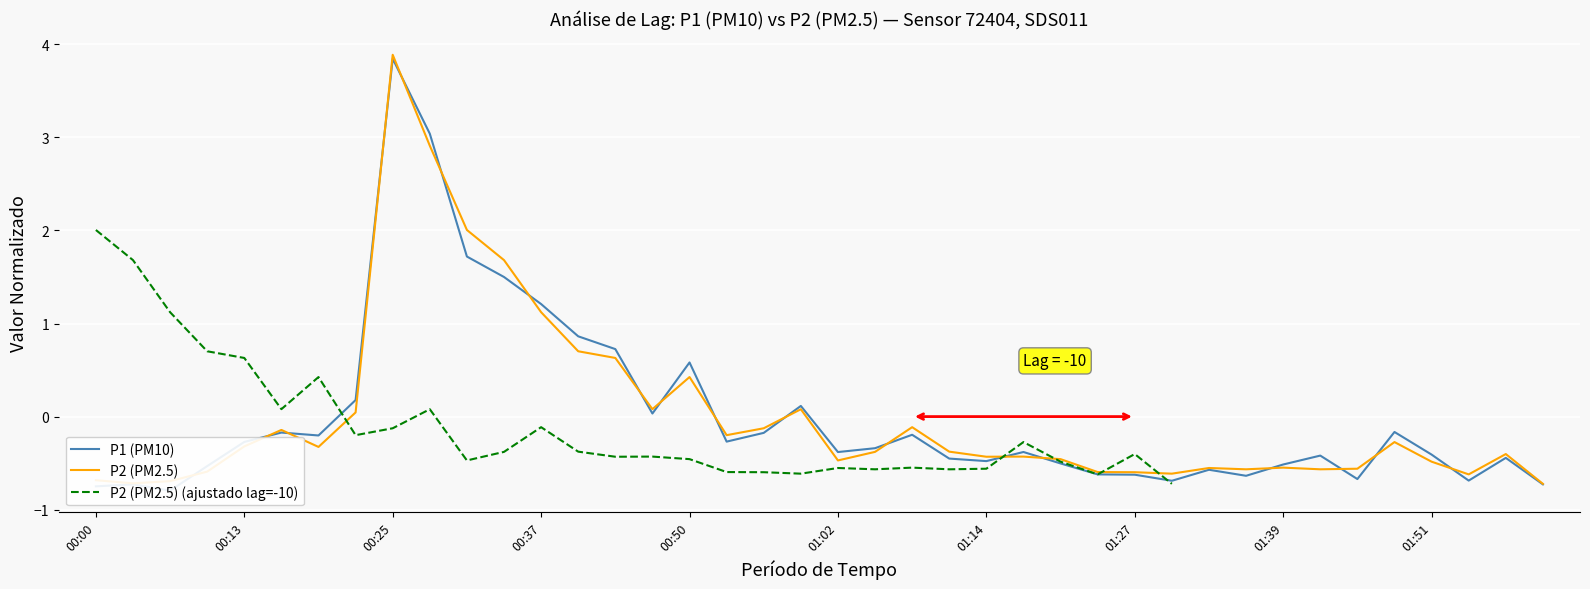

How many distinct data groups are displayed?

3